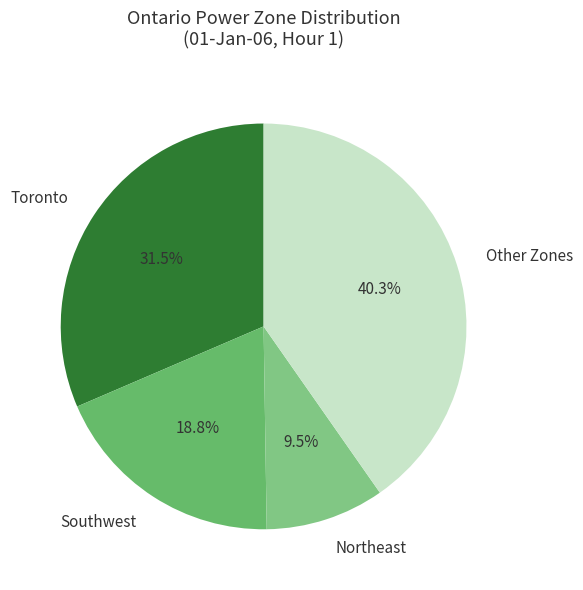

What percentage is NOT represented by Other Zones?

59.7%